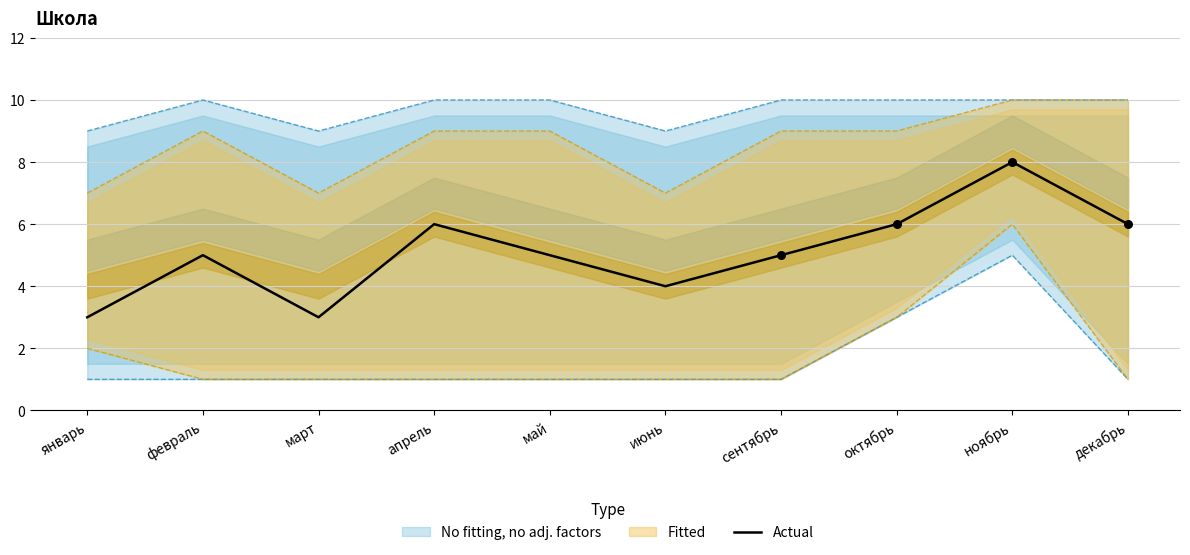

Which has a higher value, сентябрь or январь?

сентябрь